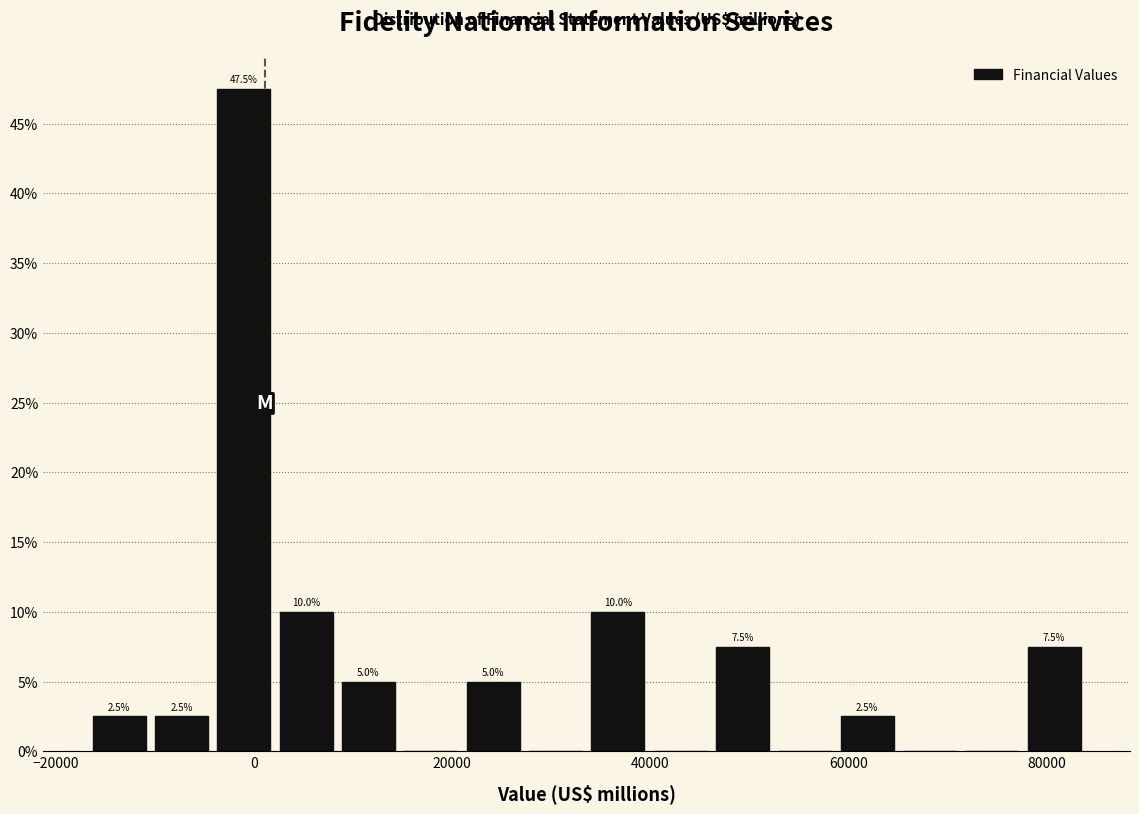

Read against the x-axis, roughly where is the centre of the tallest bar?

-2000